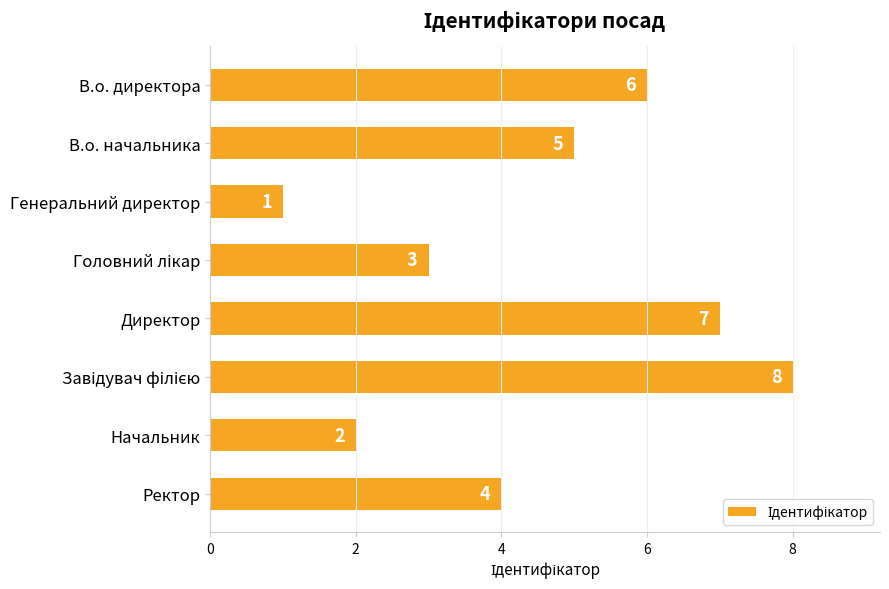

What is the change in value from В.о. начальника to Генеральний директор?

-4